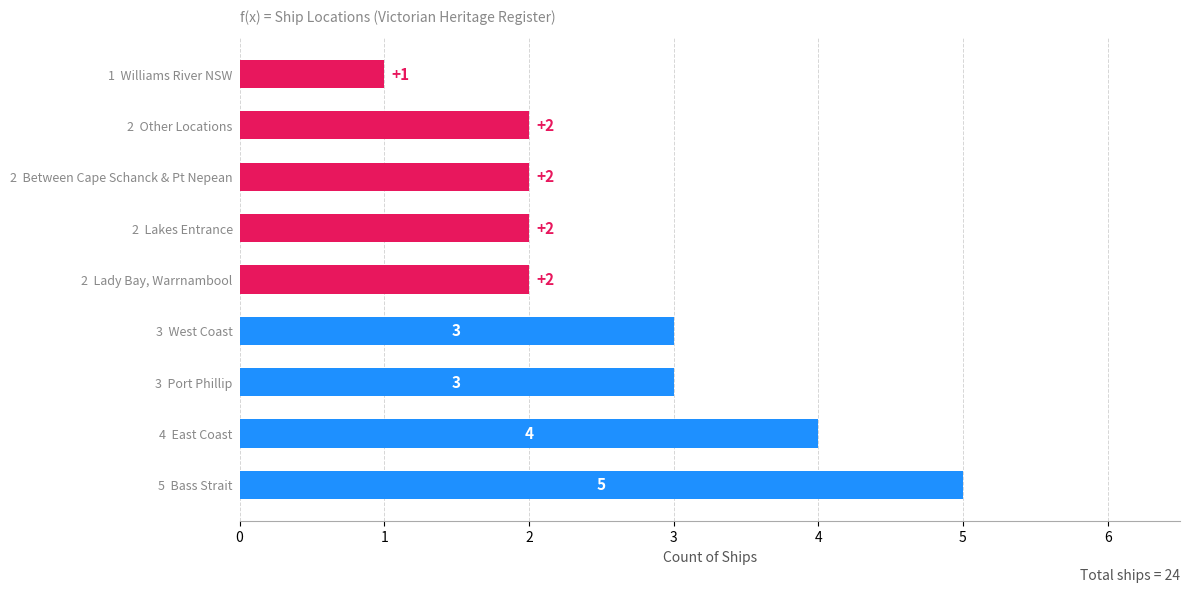

Is it true that the value at 2  Lady Bay, Warrnambool is 3?

False